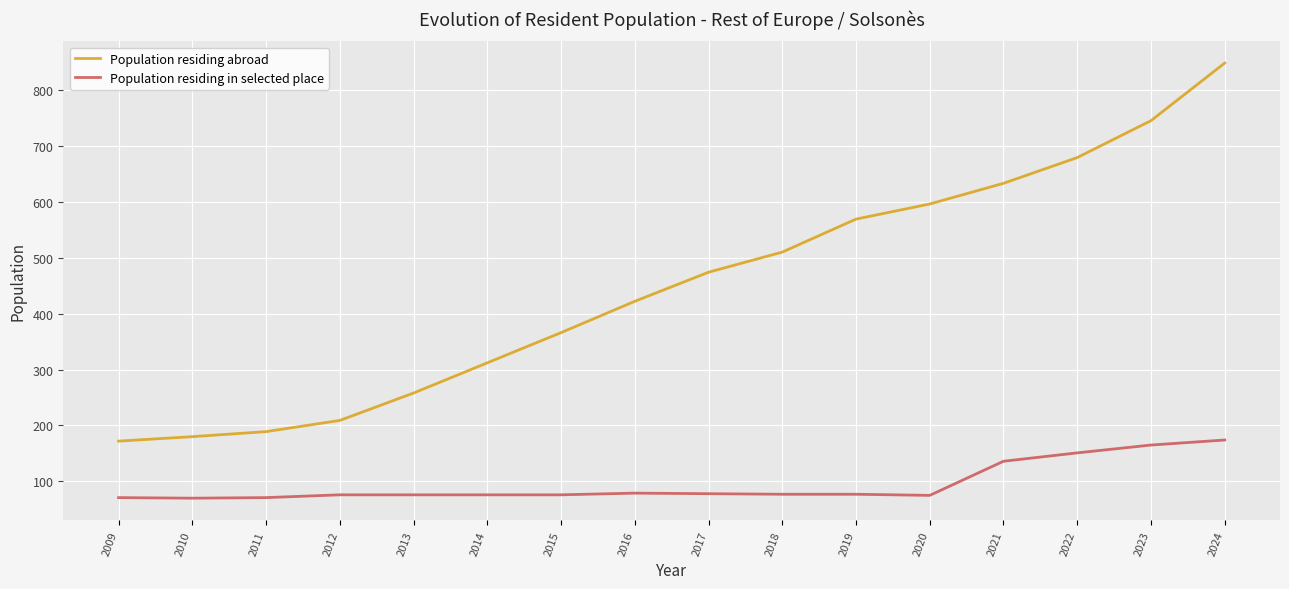

What is the difference between the Population residing in selected place values at 2015 and 2009?

5